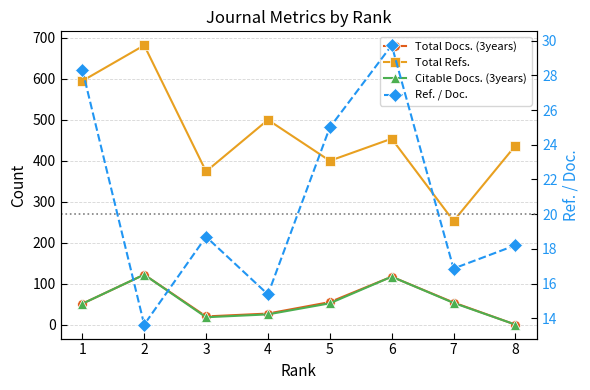

The value of Citable Docs. (3years) at 3 is 7.5. True or false?

False